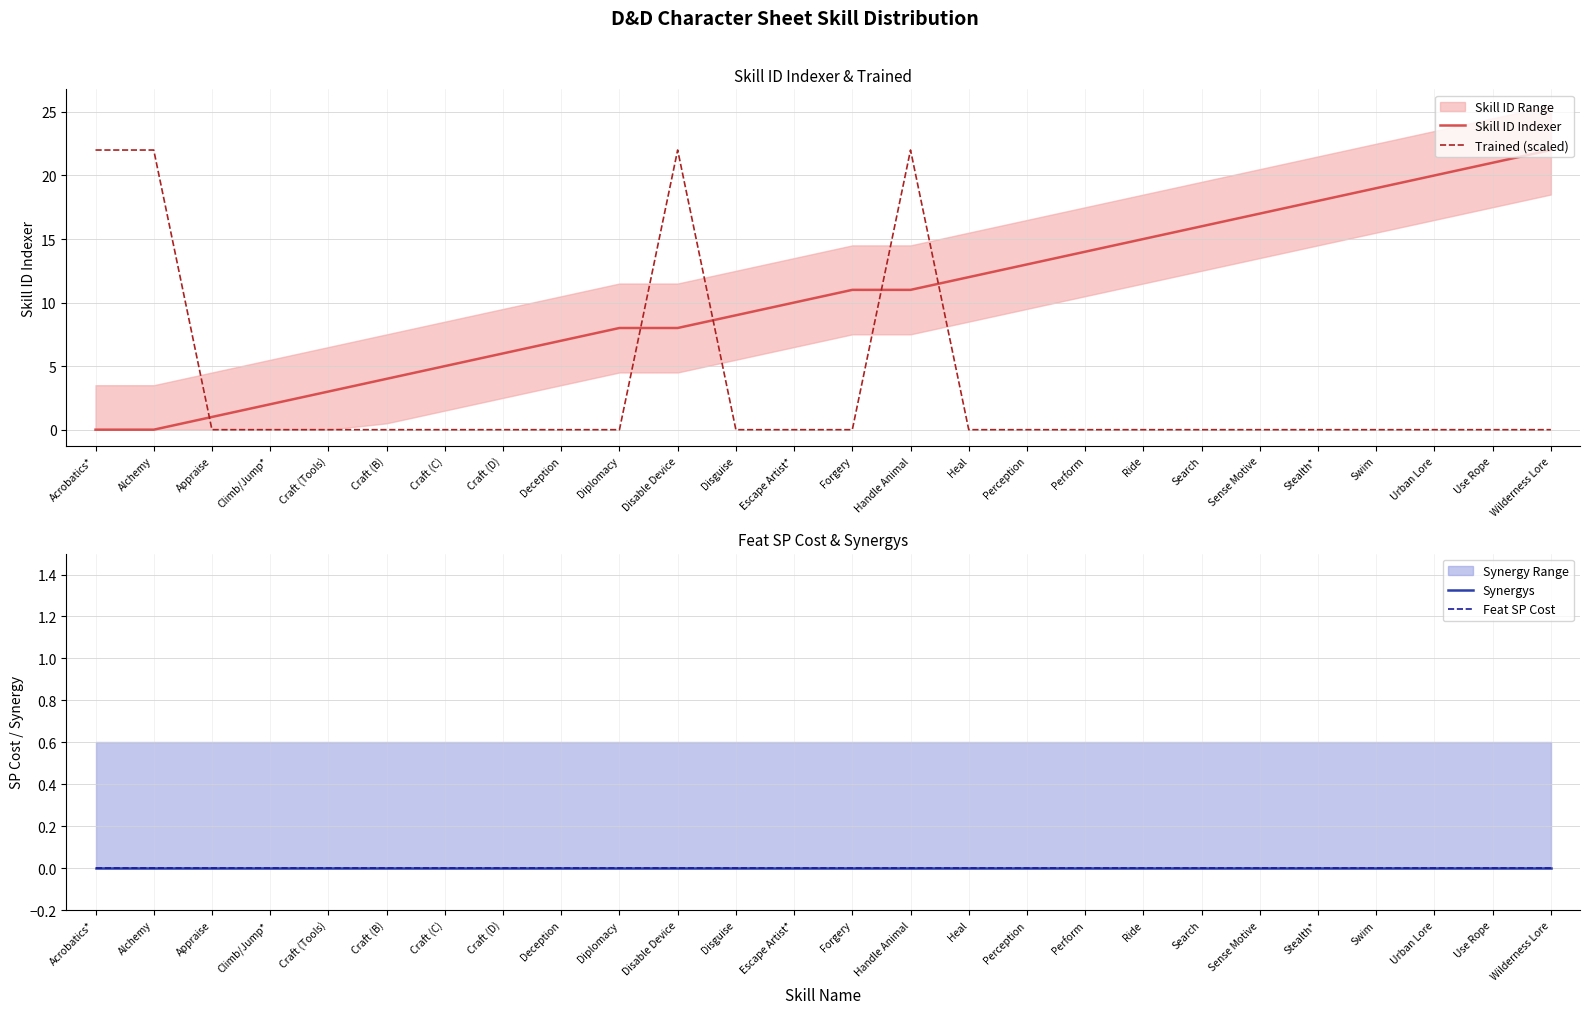

Reading left to right, extract all data points from this chart.

Skill ID Indexer: Acrobatics*=0	Alchemy=0	Appraise=1	Climb/Jump*=2	Craft (Tools)=3	Craft (B)=4	Craft (C)=5	Craft (D)=6	Deception=7	Diplomacy=8	Disable Device=8	Disguise=9	Escape Artist*=10	Forgery=11	Handle Animal=11	Heal=12	Perception=13	Perform=14	Ride=15	Search=16	Sense Motive=17	Stealth*=18	Swim=19	Urban Lore=20	Use Rope=21	Wilderness Lore=22
Trained (scaled): Acrobatics*=22	Alchemy=22	Appraise=0	Climb/Jump*=0	Craft (Tools)=0	Craft (B)=0	Craft (C)=0	Craft (D)=0	Deception=0	Diplomacy=0	Disable Device=22	Disguise=0	Escape Artist*=0	Forgery=0	Handle Animal=22	Heal=0	Perception=0	Perform=0	Ride=0	Search=0	Sense Motive=0	Stealth*=0	Swim=0	Urban Lore=0	Use Rope=0	Wilderness Lore=0
Synergys: Acrobatics*=0	Alchemy=0	Appraise=0	Climb/Jump*=0	Craft (Tools)=0	Craft (B)=0	Craft (C)=0	Craft (D)=0	Deception=0	Diplomacy=0	Disable Device=0	Disguise=0	Escape Artist*=0	Forgery=0	Handle Animal=0	Heal=0	Perception=0	Perform=0	Ride=0	Search=0	Sense Motive=0	Stealth*=0	Swim=0	Urban Lore=0	Use Rope=0	Wilderness Lore=0
Feat SP Cost: Acrobatics*=0	Alchemy=0	Appraise=0	Climb/Jump*=0	Craft (Tools)=0	Craft (B)=0	Craft (C)=0	Craft (D)=0	Deception=0	Diplomacy=0	Disable Device=0	Disguise=0	Escape Artist*=0	Forgery=0	Handle Animal=0	Heal=0	Perception=0	Perform=0	Ride=0	Search=0	Sense Motive=0	Stealth*=0	Swim=0	Urban Lore=0	Use Rope=0	Wilderness Lore=0